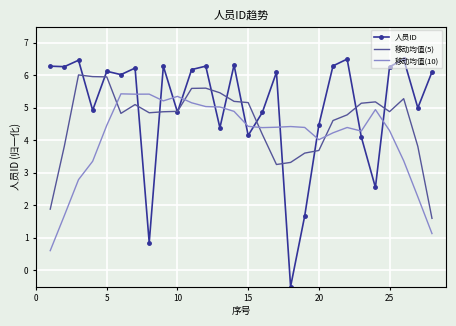

Which series has the largest range (max minus min)?

人员ID